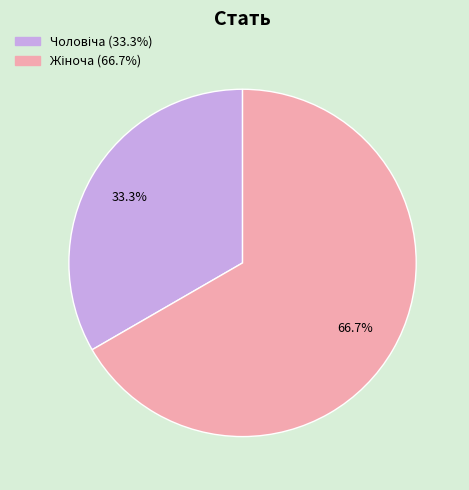

To the nearest percent, what is the average slice percentage?

50%